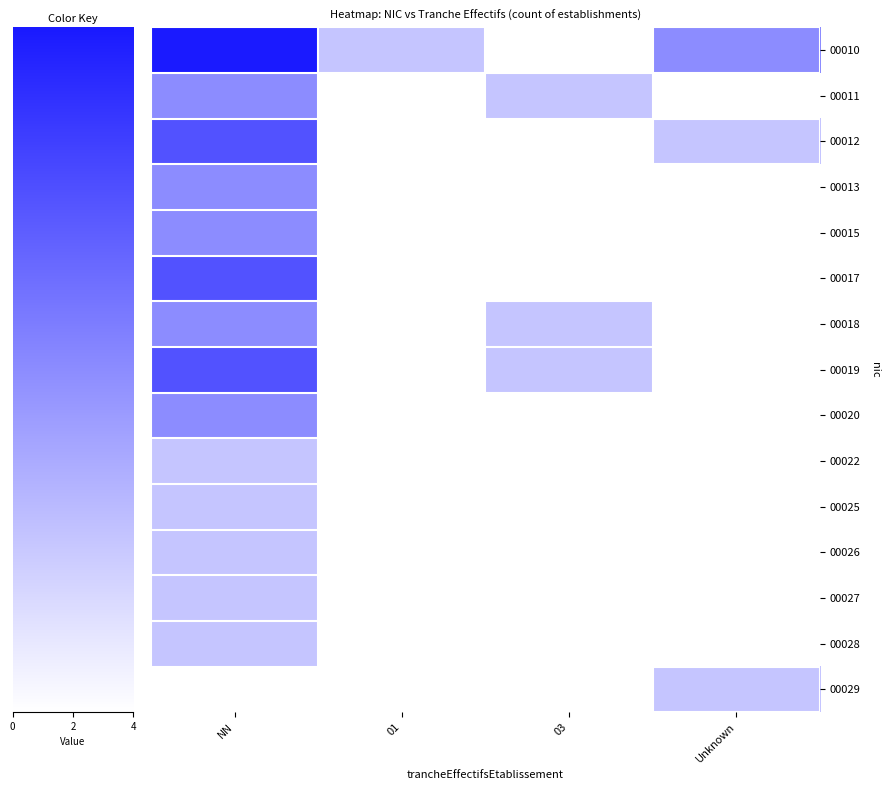

What is the maximum value shown in the chart?

4